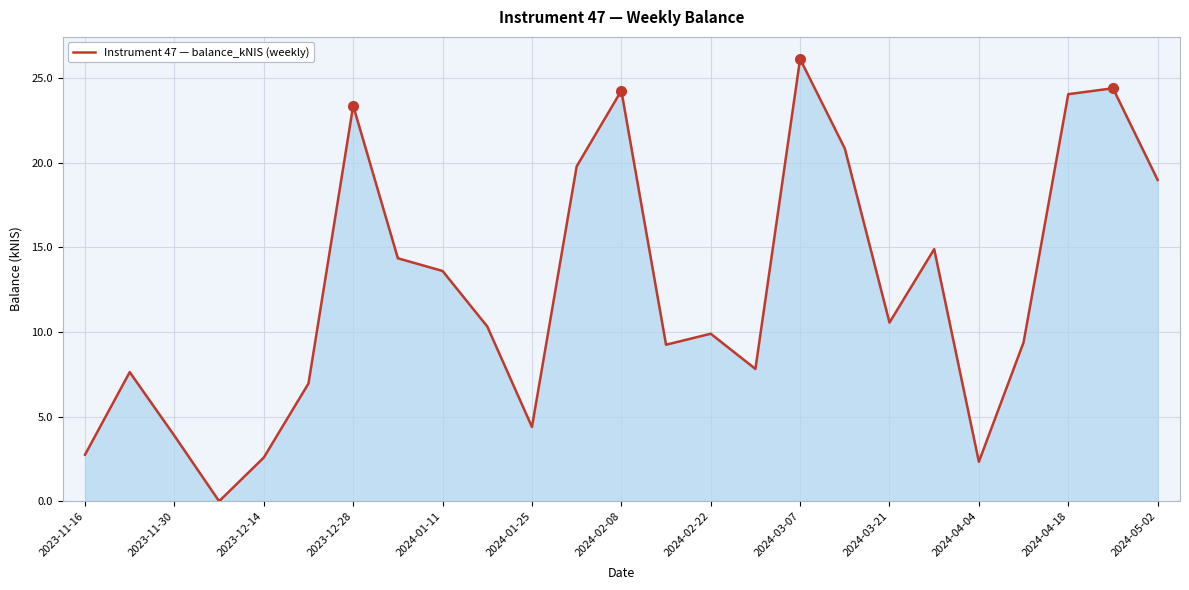

What is the difference between the maximum and minimum values?

26.1